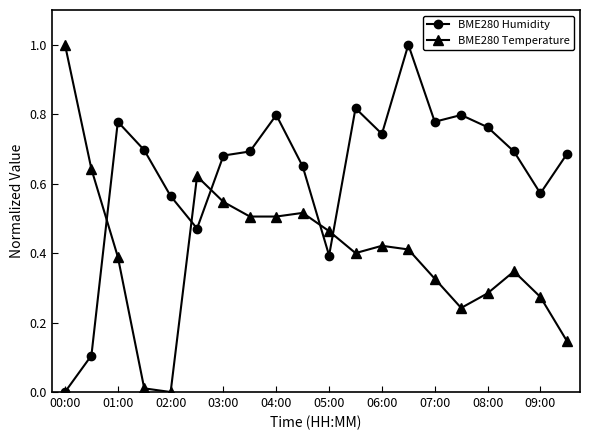

How many times do BME280 Humidity and BME280 Temperature cross each other?

5